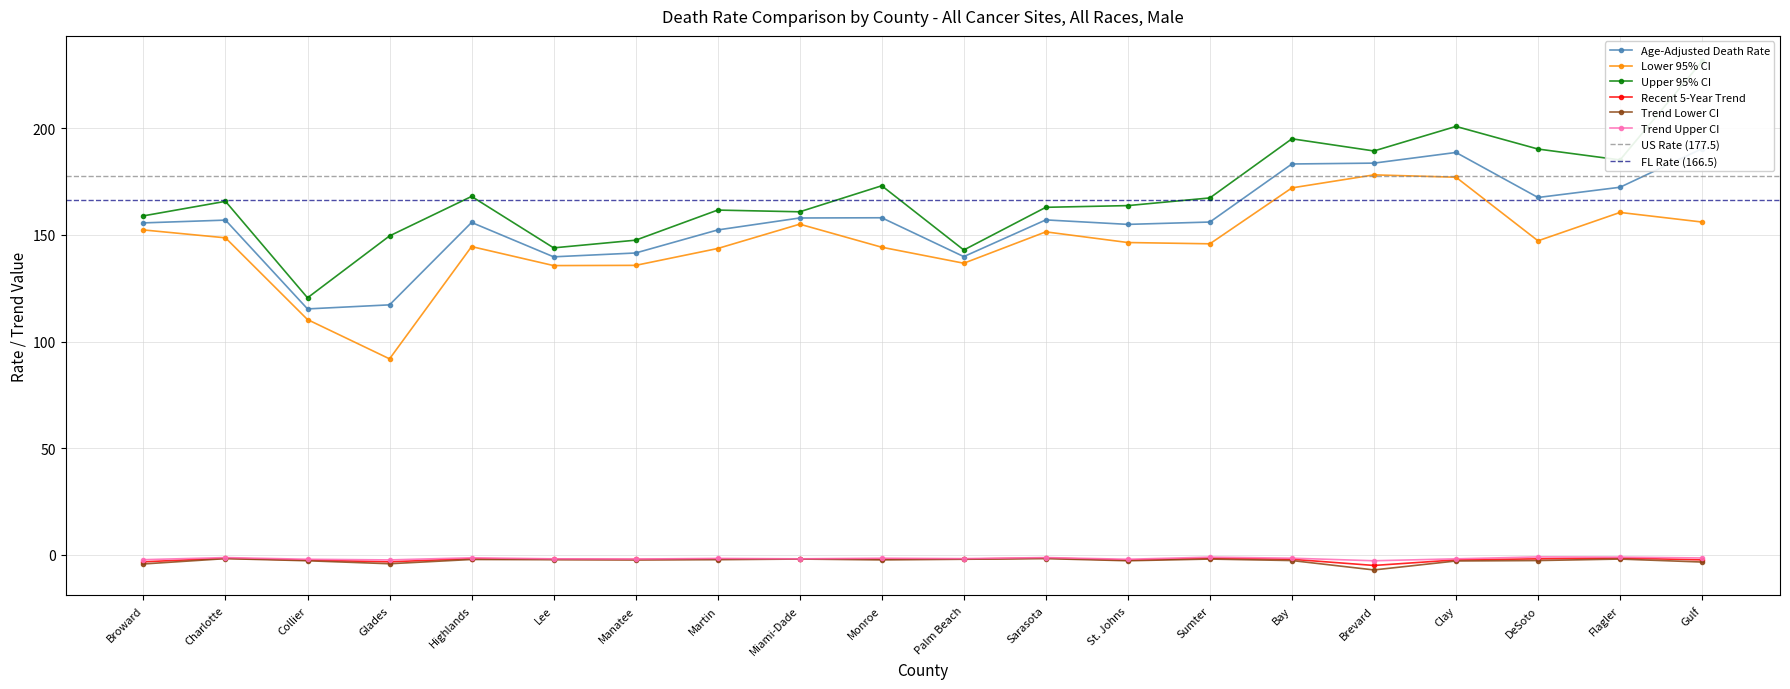

Is it true that Trend Lower CI equals -4.2 at Broward?

True